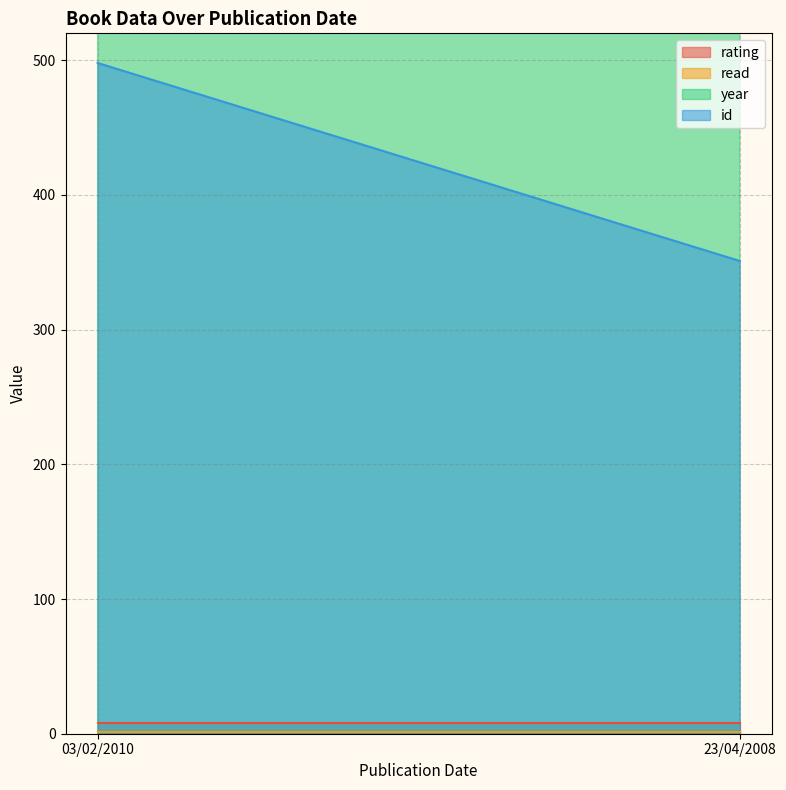

Between 03/02/2010 and 23/04/2008, which series saw the biggest shift?

id